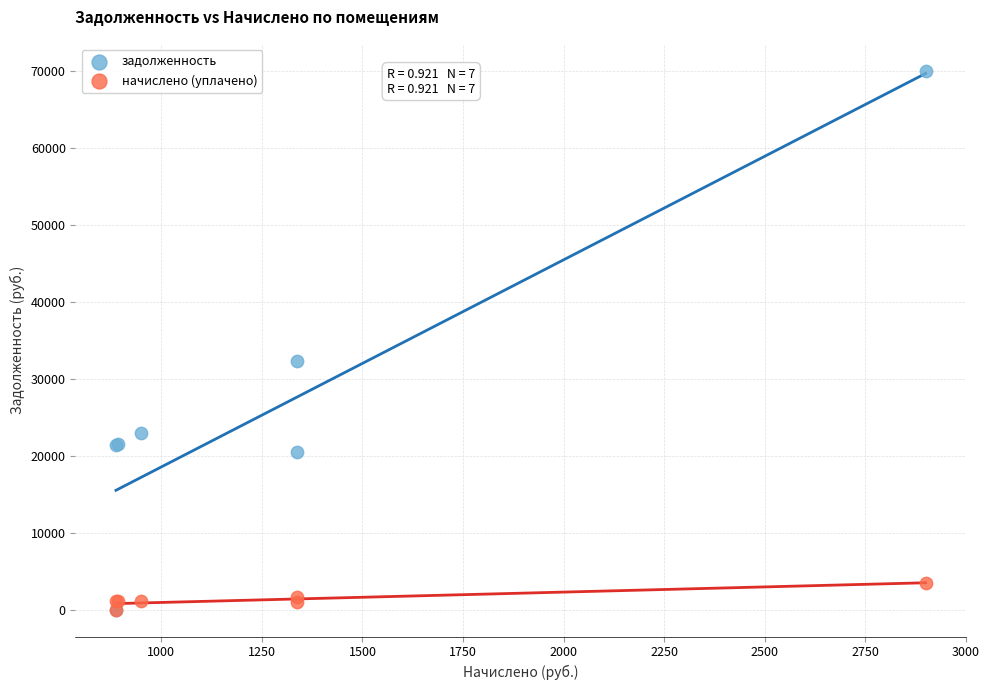

In the задолженность series, what Y value is closest to 35009?

32302.3